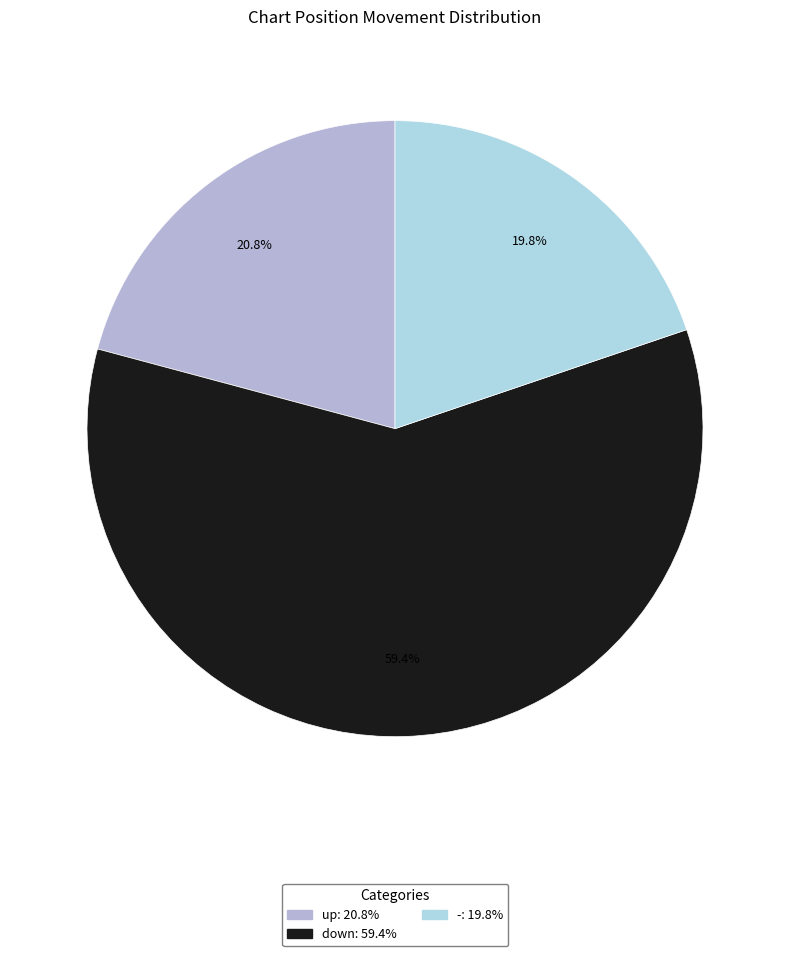

The - slice represents 34% of the pie. True or false?

False